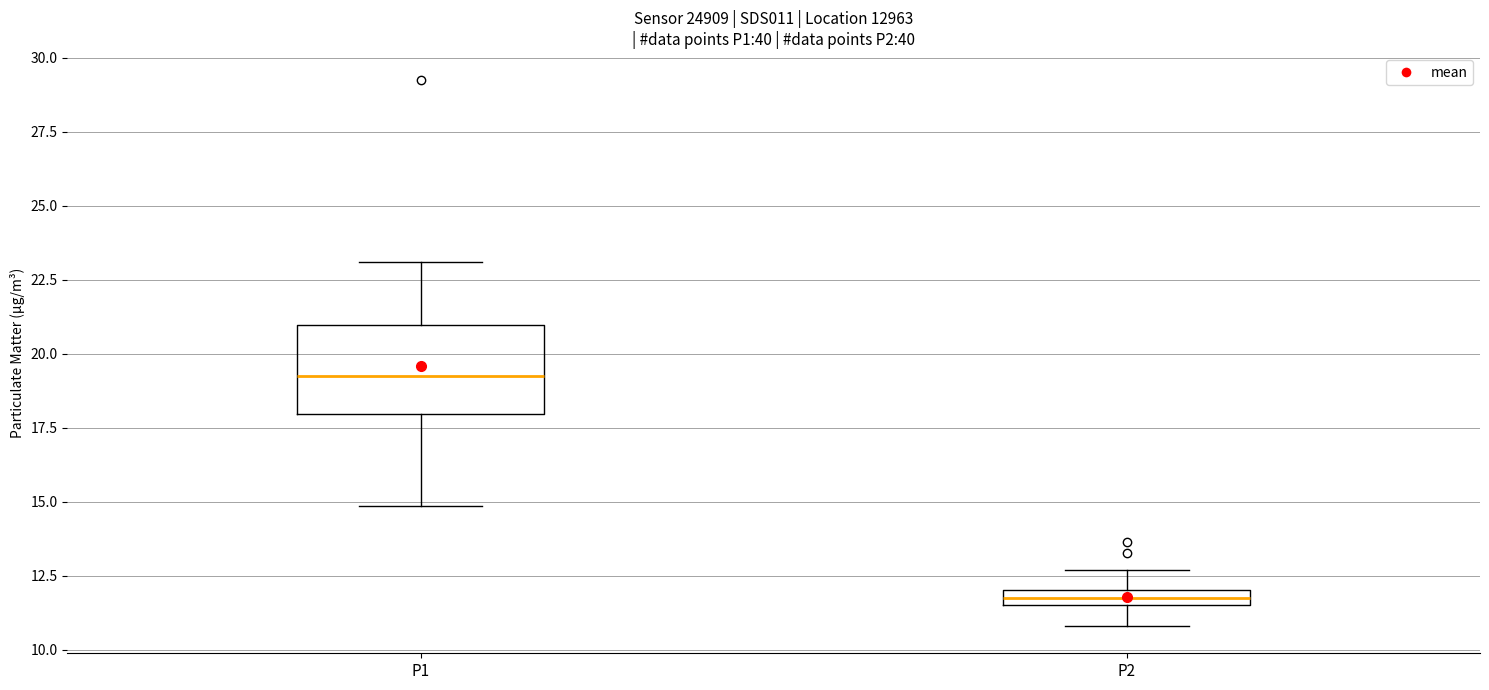

Which box's median line is the highest?

P1